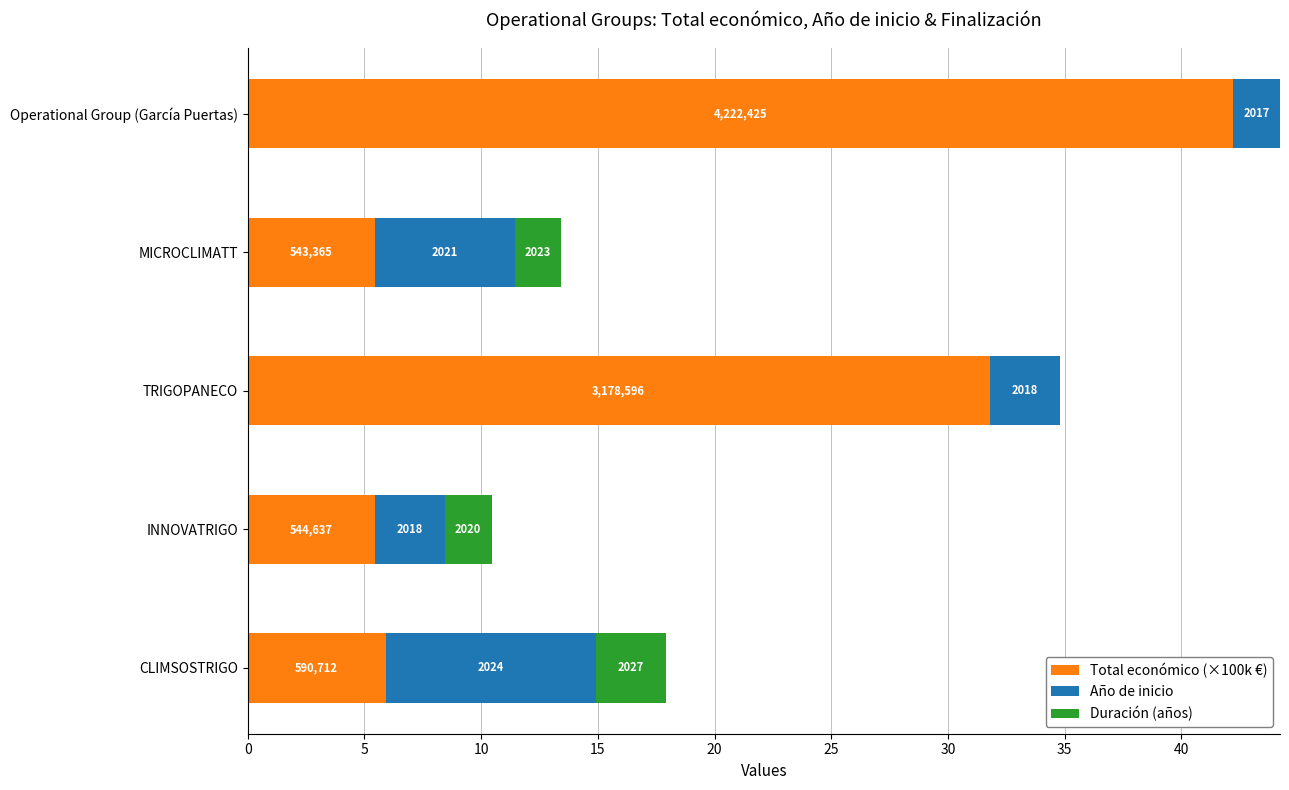

Count the Año de inicio values in the range 2 to 5.

3